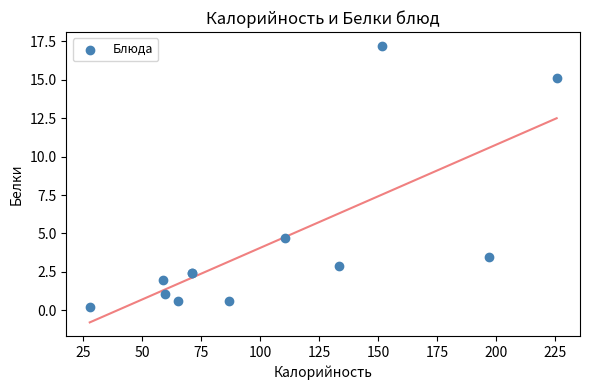

What Y value in the scatter plot is closest to 8?

4.7